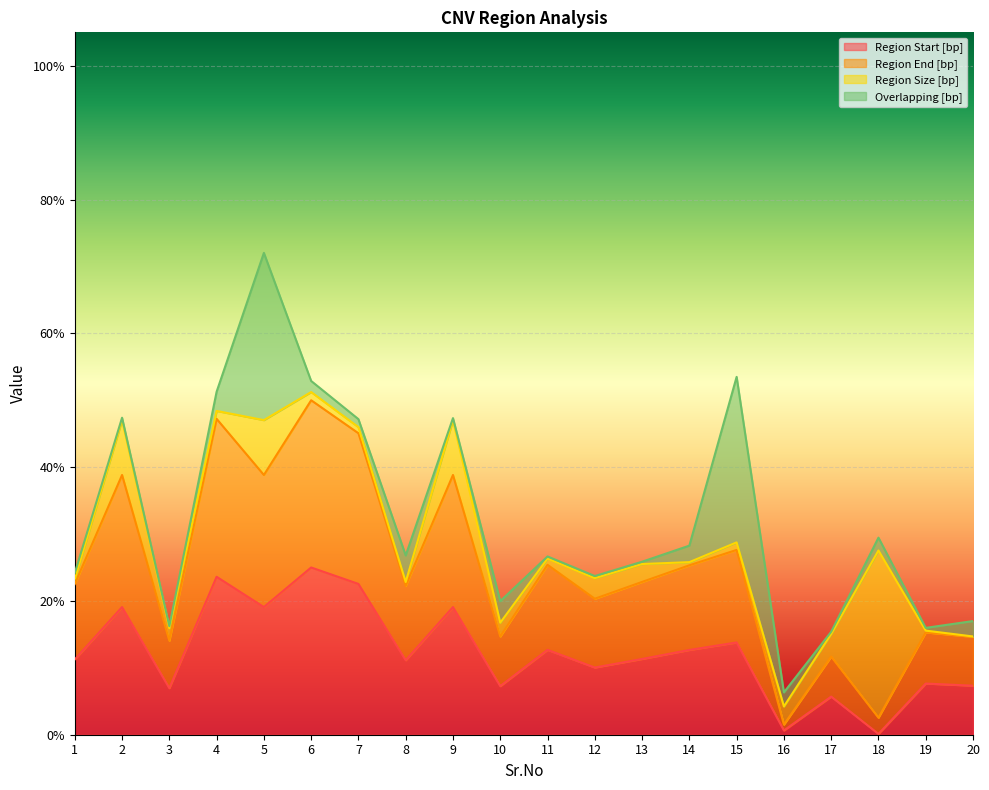

True or false: Region End [bp] and Region Start [bp] cross at least once.

False